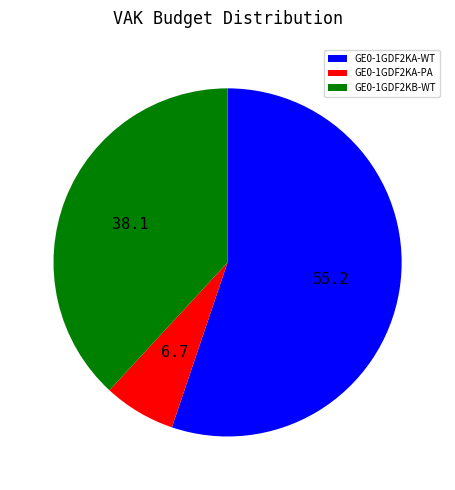

What is the ratio of the value at GE0-1GDF2KA-WT to the value at GE0-1GDF2KB-WT?

1.4